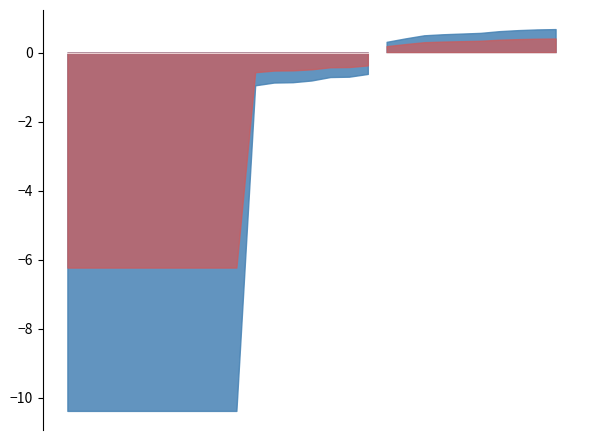

How many lines are shown in the chart?

2